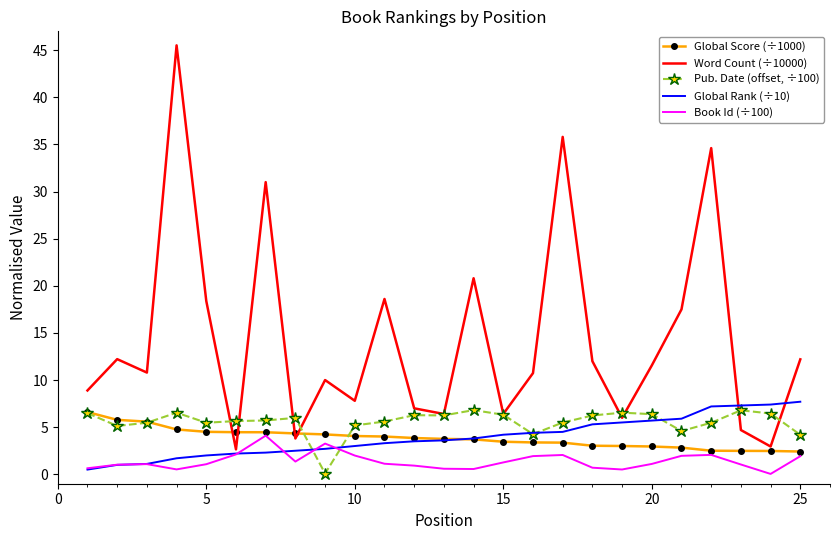

How many intersections are there between Pub. Date (offset, ÷100) and Book Id (÷100)?

2